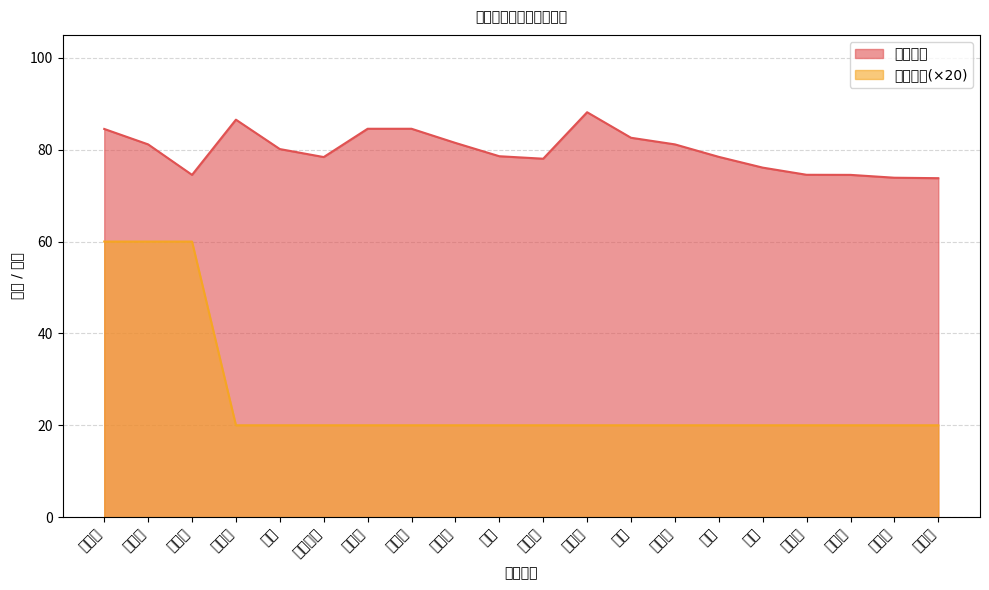

True or false: 招聘人数 has more than 2 points higher than both neighbors.

False